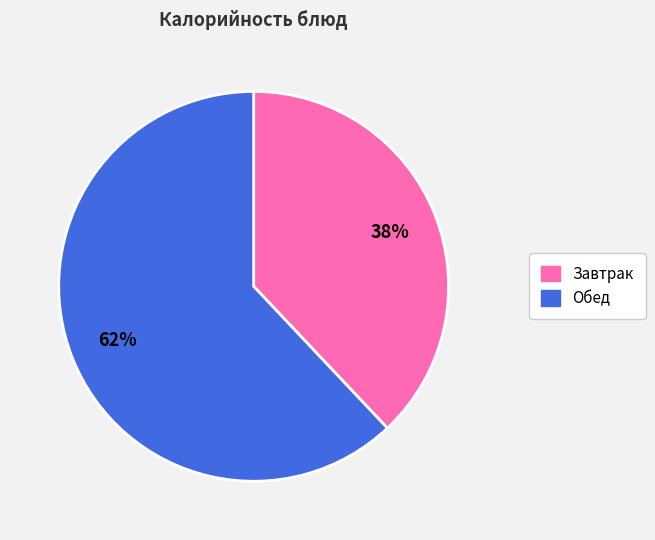

To the nearest percent, what is the difference between the Обед and Завтрак slice percentages?

24%